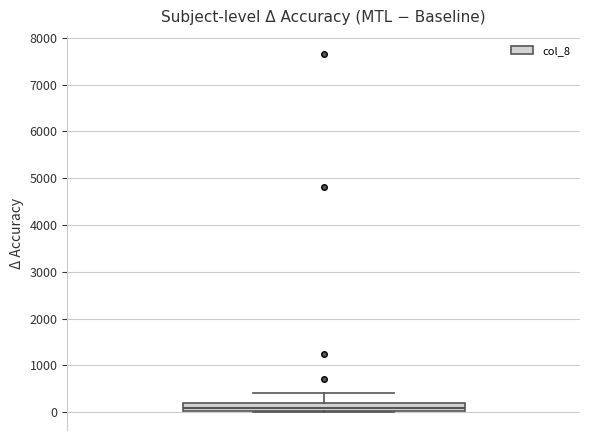

Transcribe this box plot: give where the median line is, the range the box spans, and where the two whiskers end, as read against the y-axis. The values are not printed on the chart, so give them approximately, as read against the axis.

median 100, box 0 to 200, whiskers 0 to 400